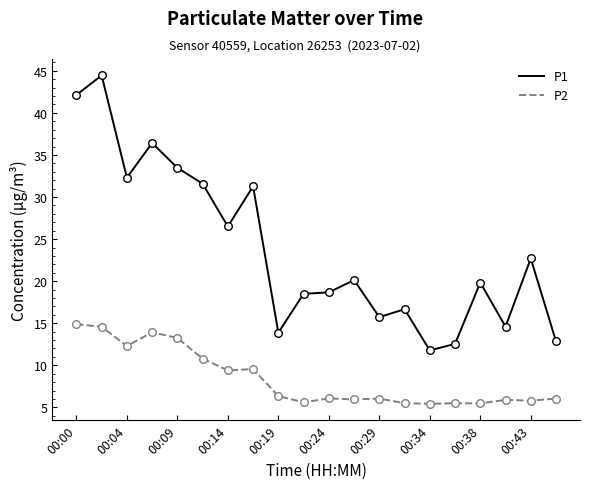

What are all the series names shown in the legend?

P1, P2